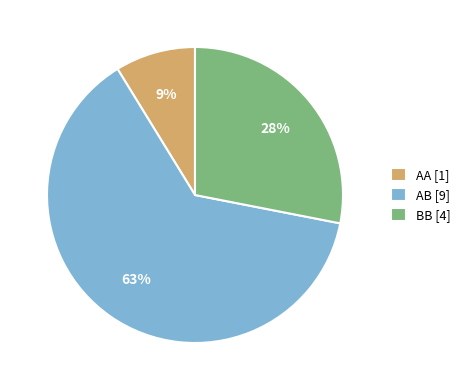

Rank the categories by value from lowest to highest.

AA [1], BB [4], AB [9]